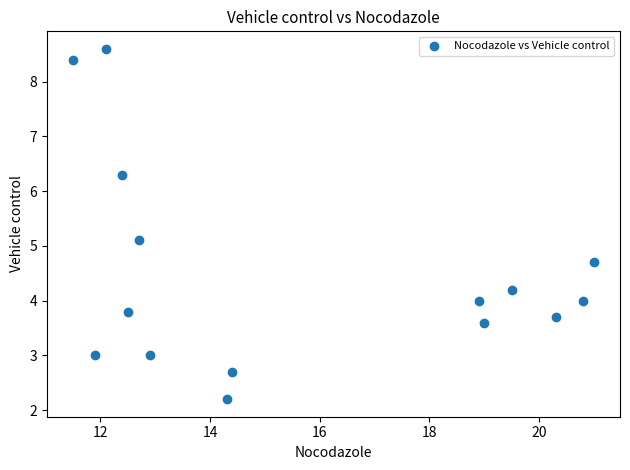

What is the range of X values (max minus min)?

9.5